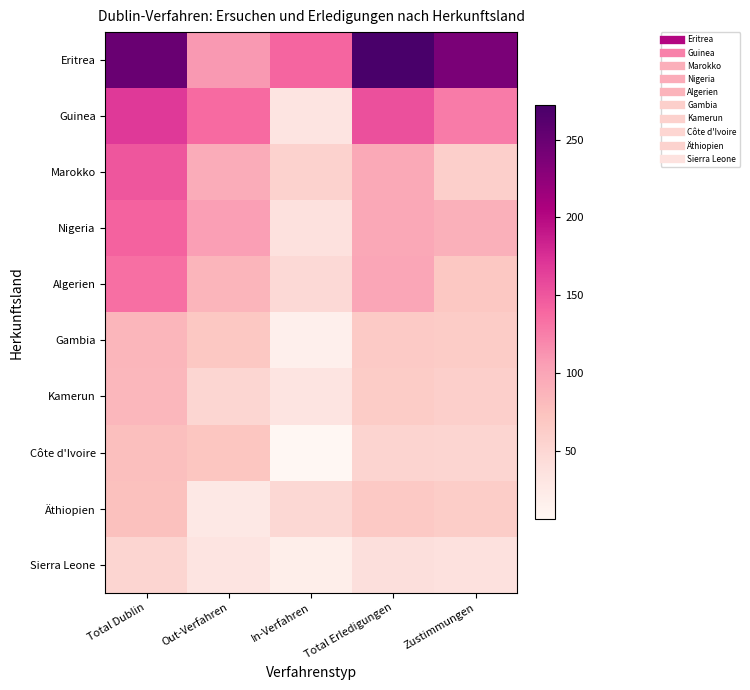

Which category has the lowest value across all series?

In-Verfahren